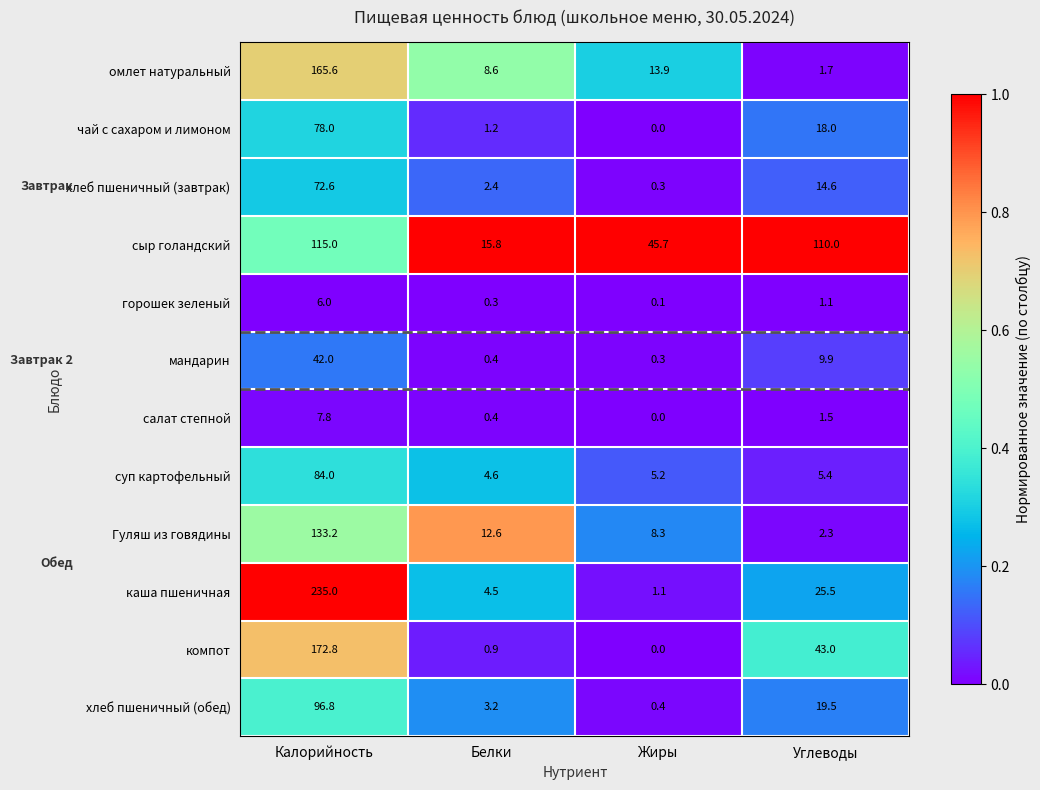

List the series in order of their peak value, lowest first.

горошек зеленый, салат степной, мандарин, хлеб пшеничный (завтрак), чай с сахаром и лимоном, суп картофельный, хлеб пшеничный (обед), сыр голандский, Гуляш из говядины, омлет натуральный, компот, каша пшеничная